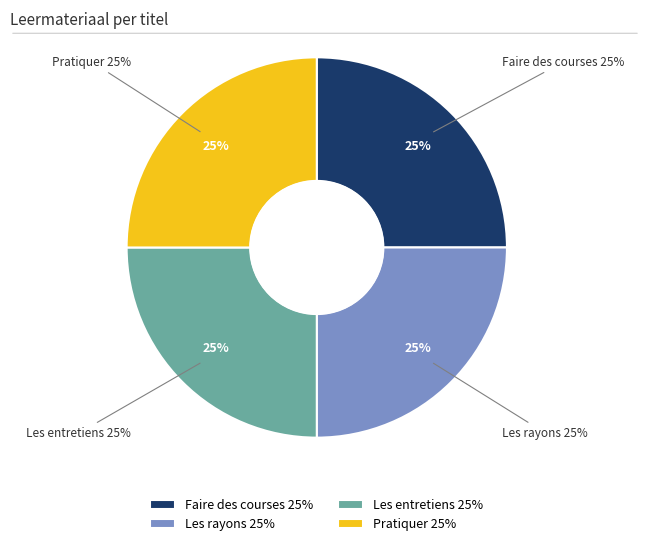

How many segments does this pie chart have?

4